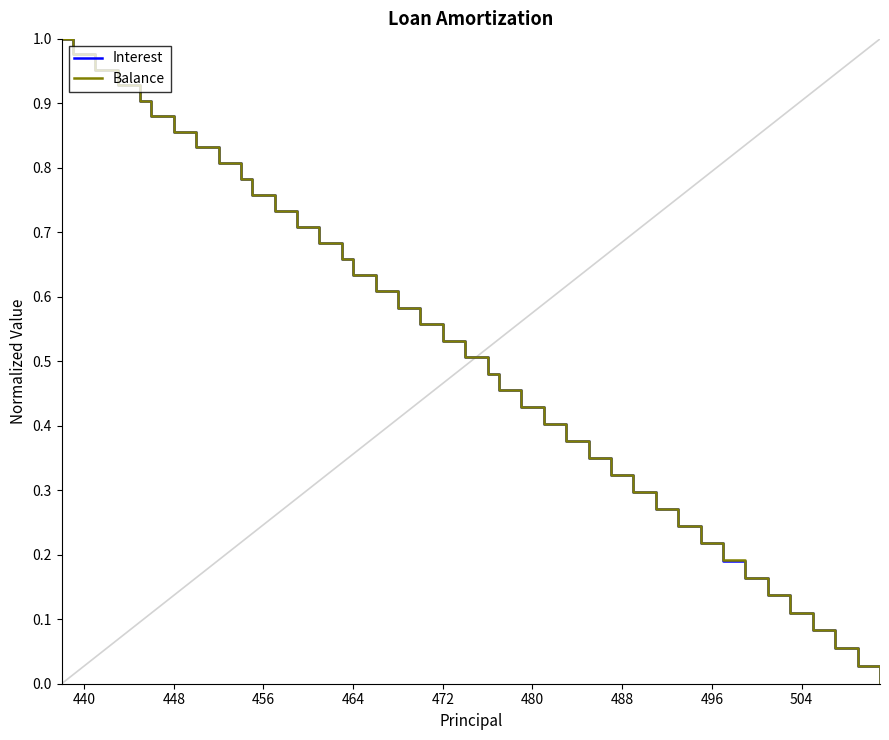

Is this an area chart (filled region under the line)?

No